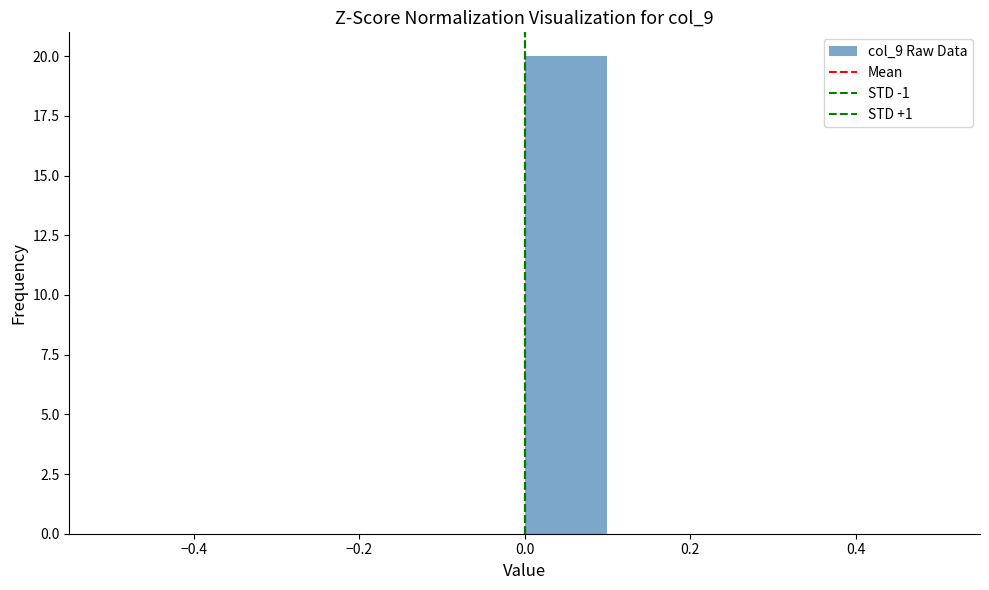

How tall is the bar that spans 0.0 to 0.1 on the x-axis? The values are not printed on the chart, so give them approximately, as read against the axis.

20